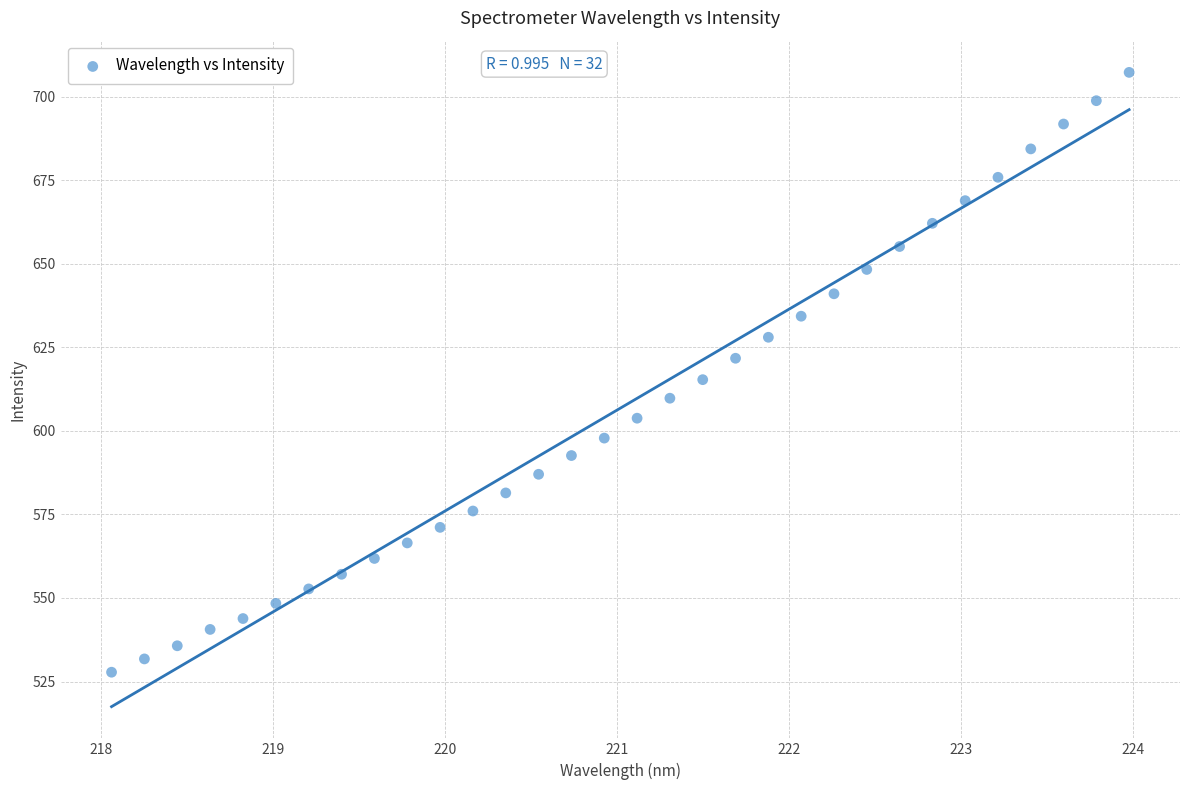

What is the range of Y values (max minus min)?

179.5